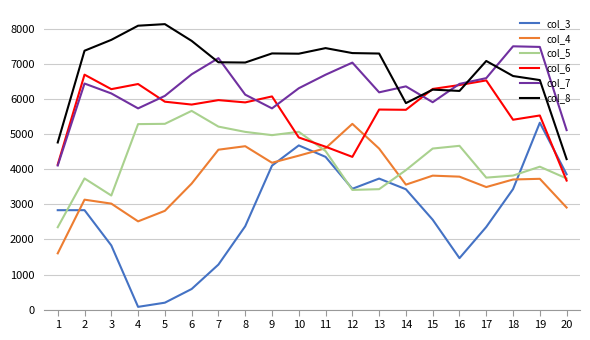

How many lines are shown in the chart?

6